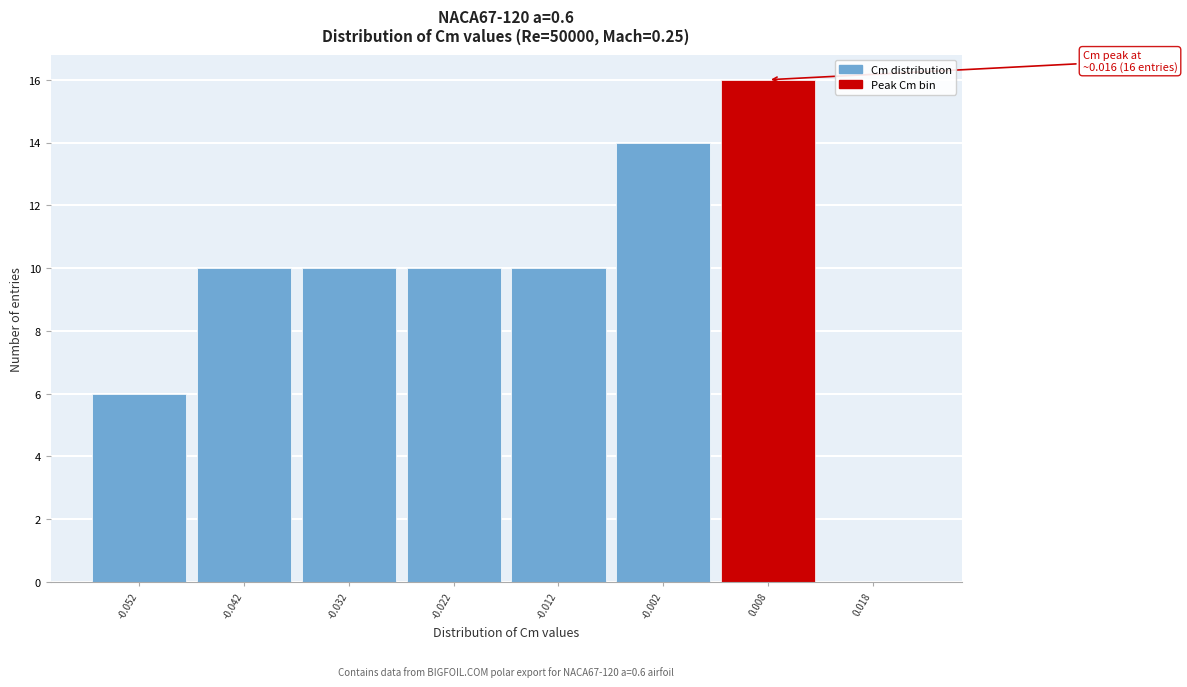

Reading left to right, what are all the values shown in this chart?

-0.052=6	-0.042=10	-0.032=10	-0.022=10	-0.012=10	-0.002=14	0.008=16	0.018=0